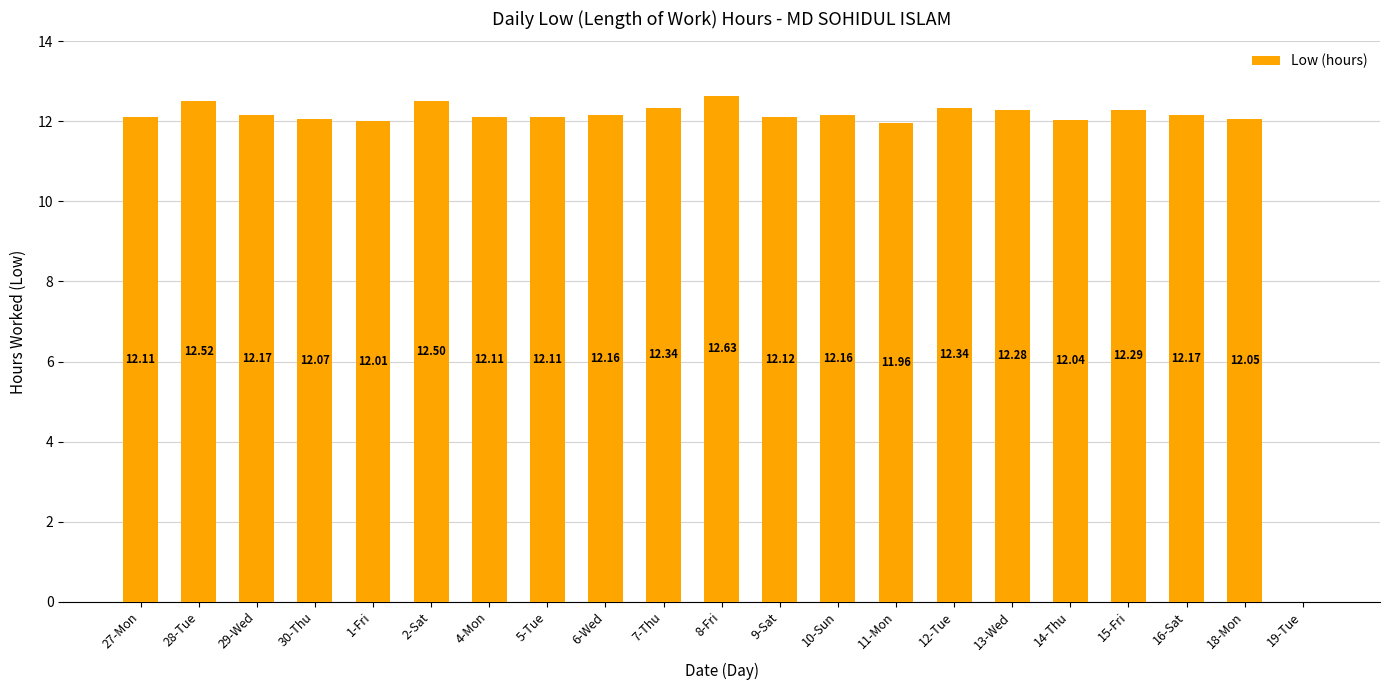

At which label is the value closest to 6?

11-Mon